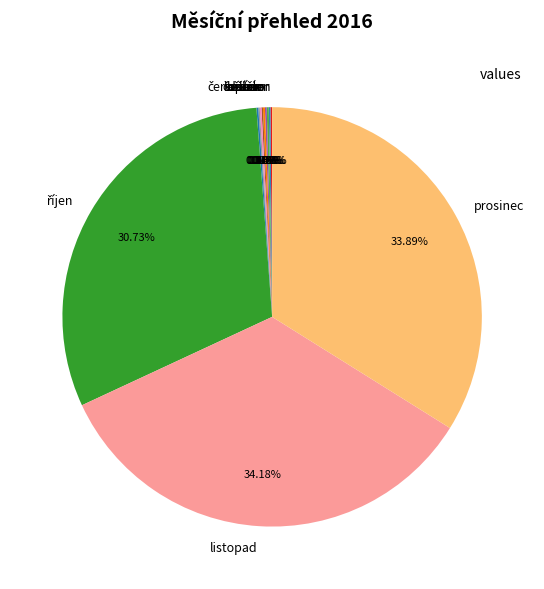

Does any single category account for the majority?

No